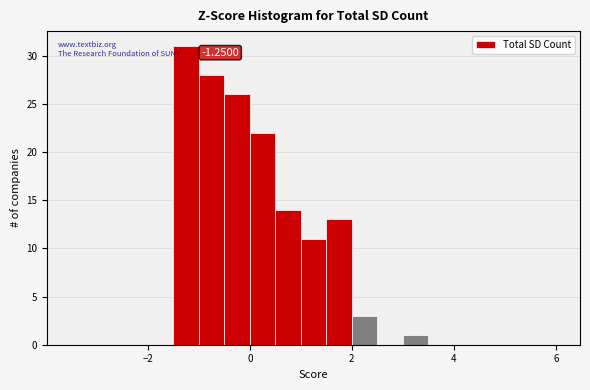

Read against the x-axis, roughly where is the centre of the tallest bar?

-1.2